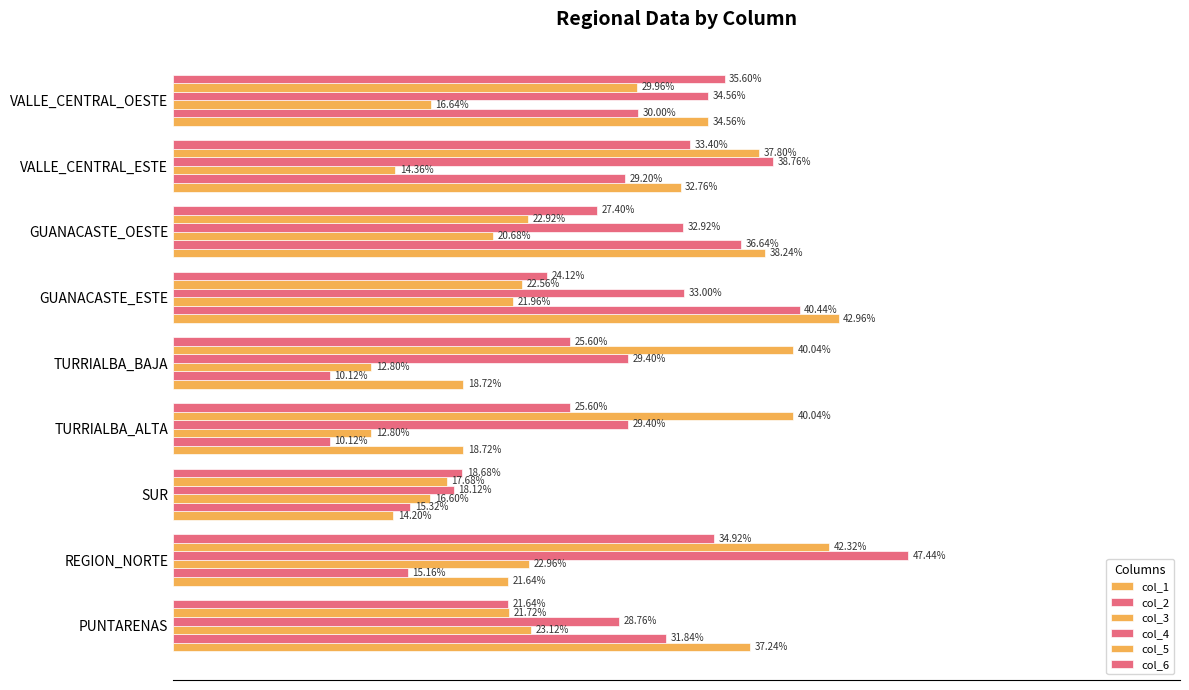

How many data points in col_4 are less than 32?

4